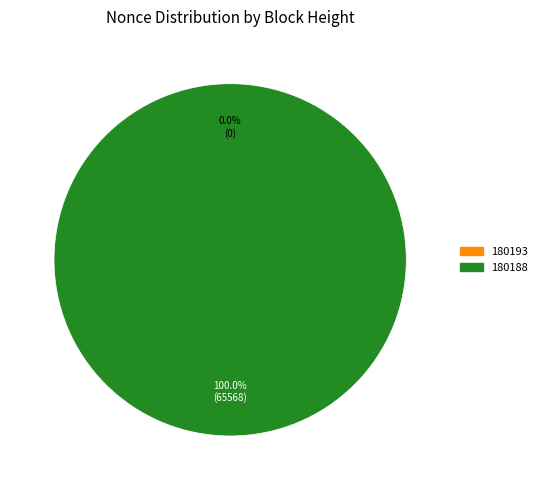

To the nearest percent, what portion does 180188 represent?

100%